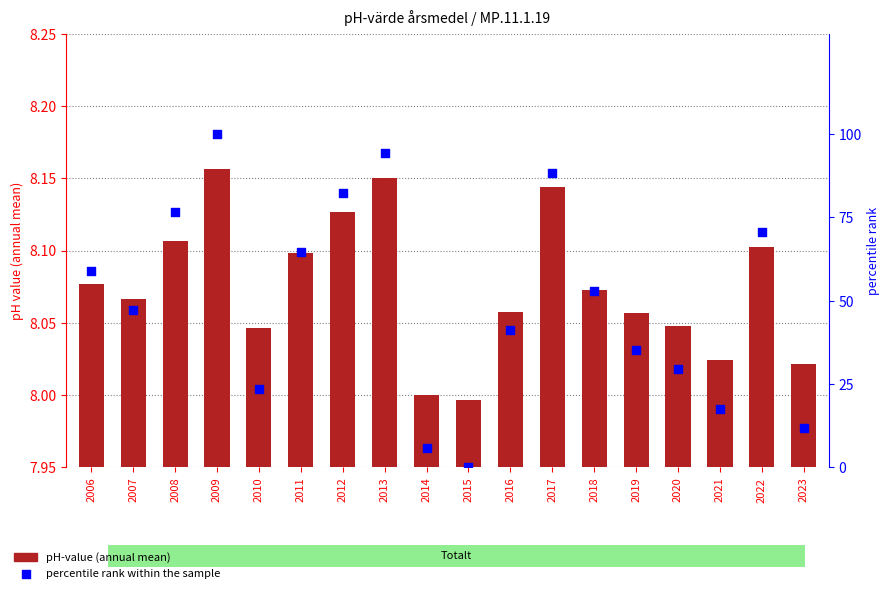

Is the value of pH-value (annual mean) at 2020 greater than the value of percentile rank within the sample at 2018?

No